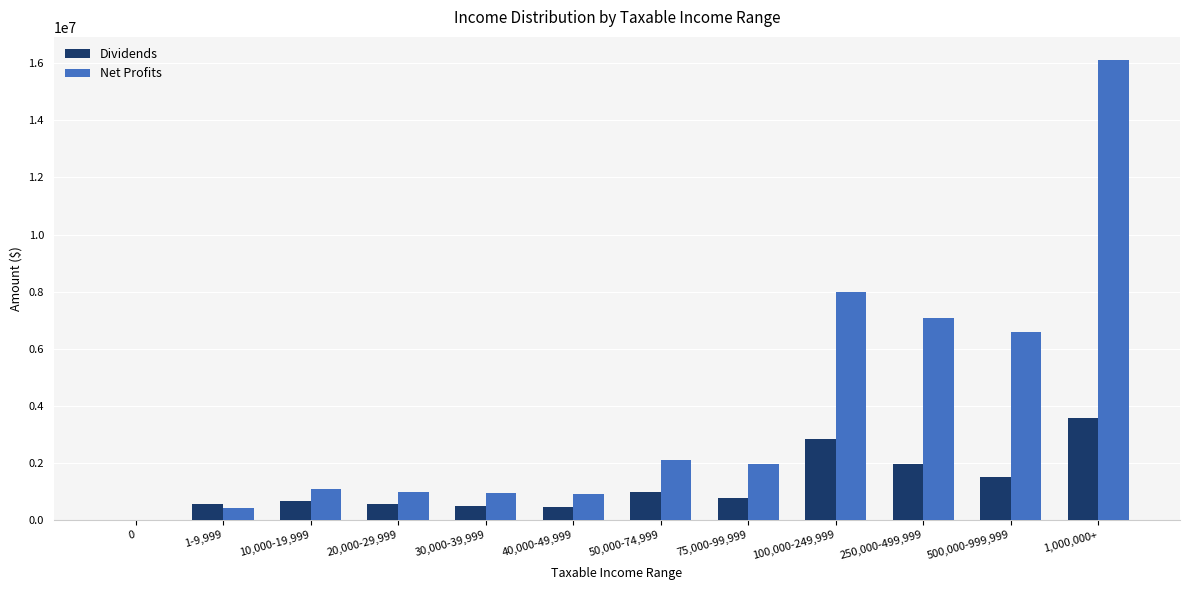

At which category does the chart reach its peak across all series?

1,000,000+